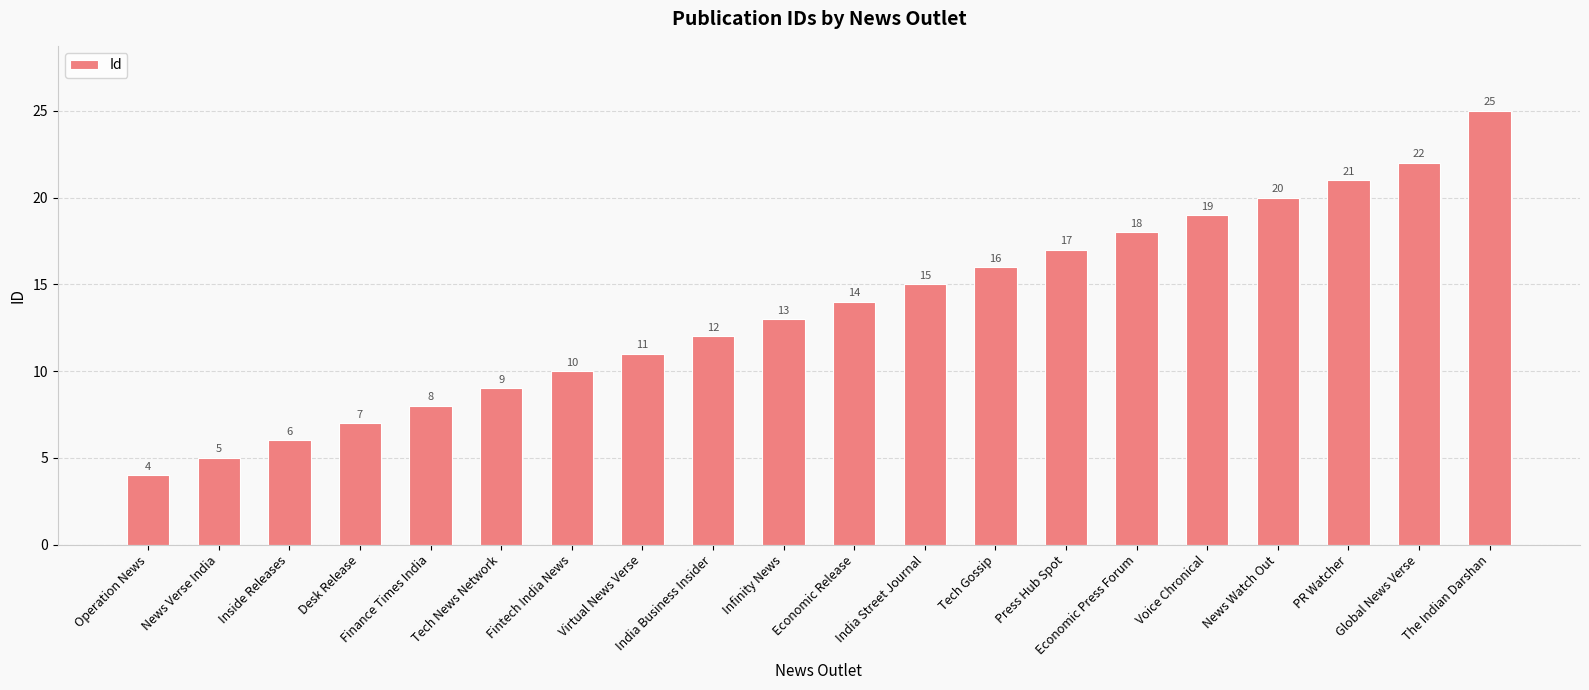

Is it true that the value at Economic Press Forum is 27?

False